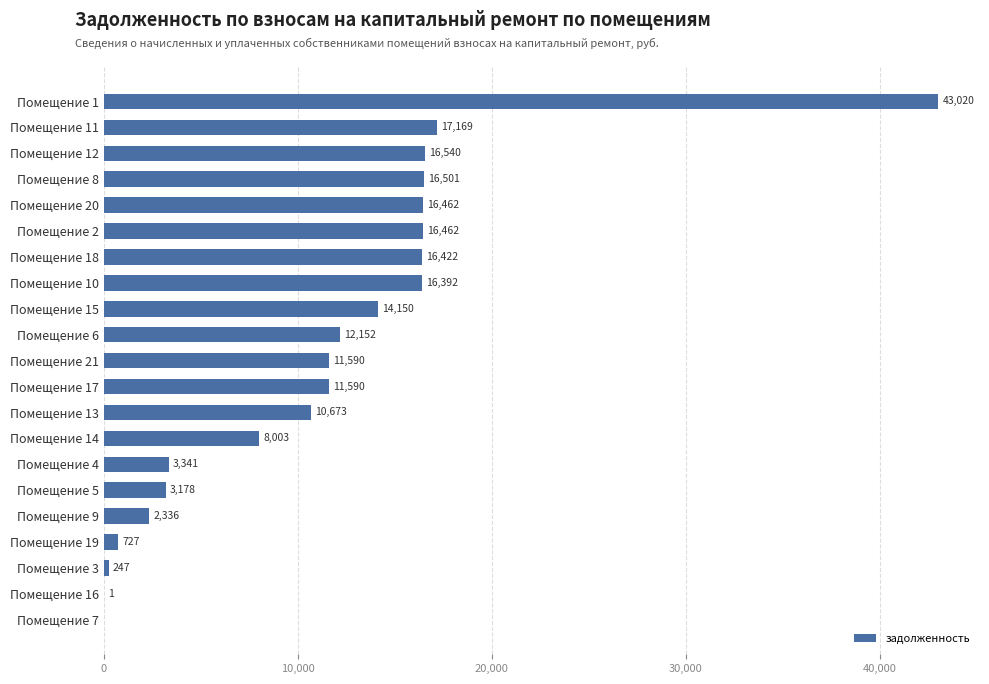

How many series are shown in this chart?

1